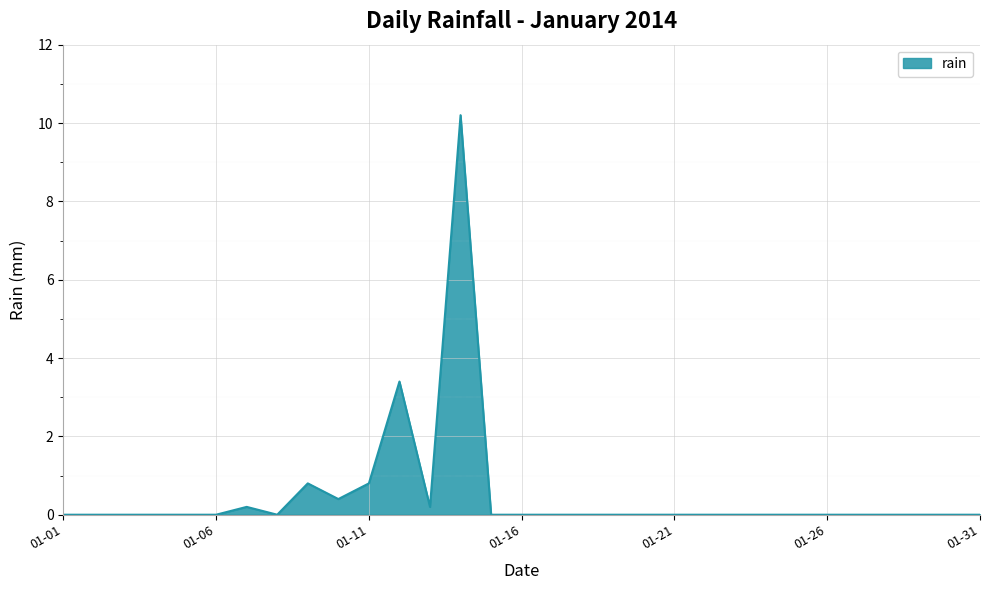

What is the sum of all values?

16.0